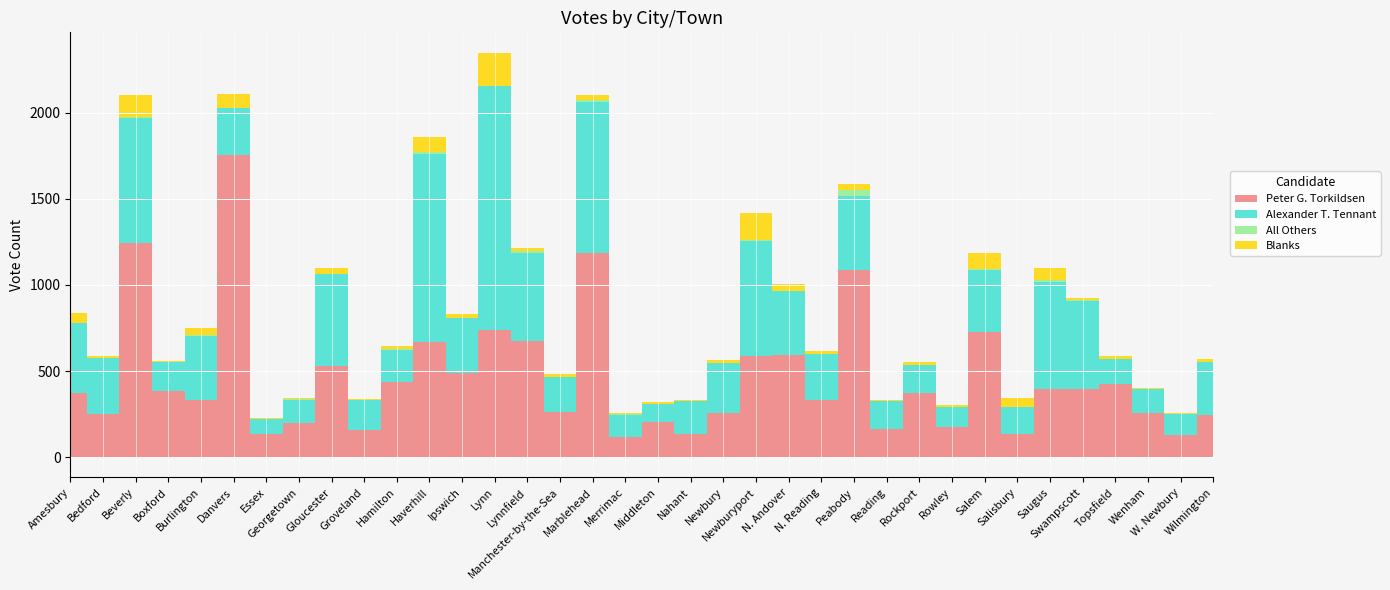

What position from the left is Topsfield?

33